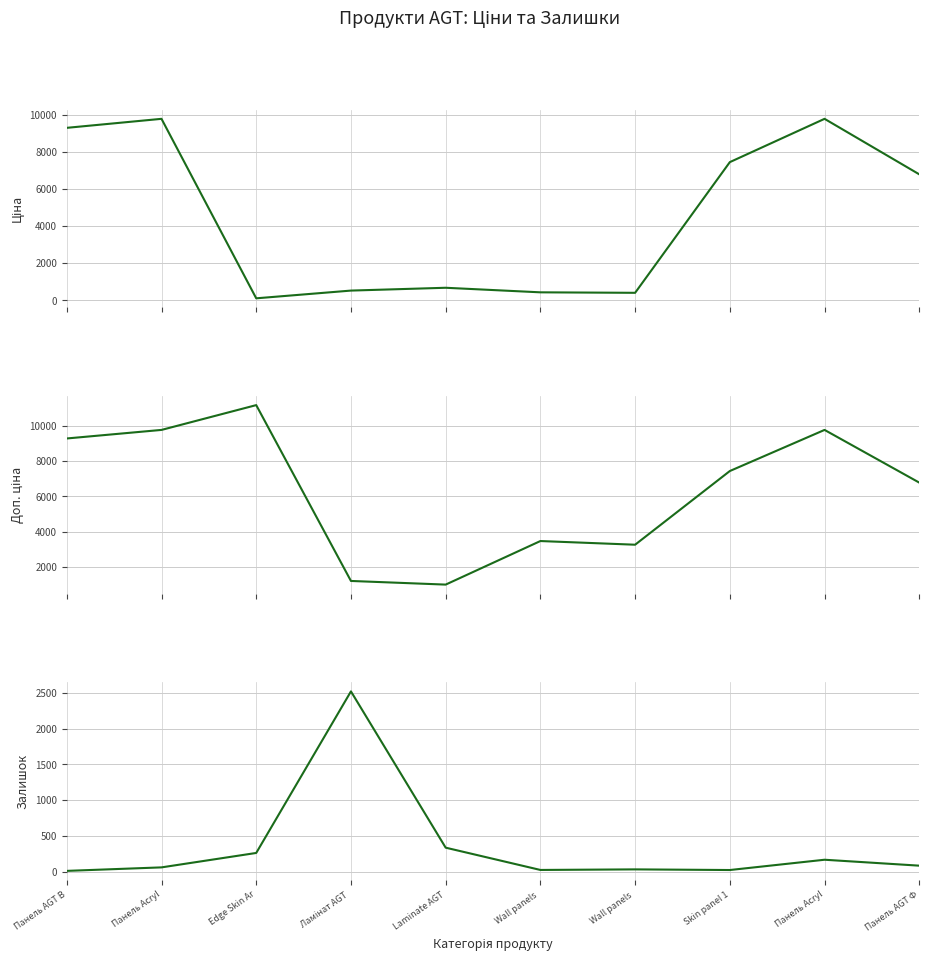

What is the difference between the second highest and minimum values in the Ціна series?

9663.7